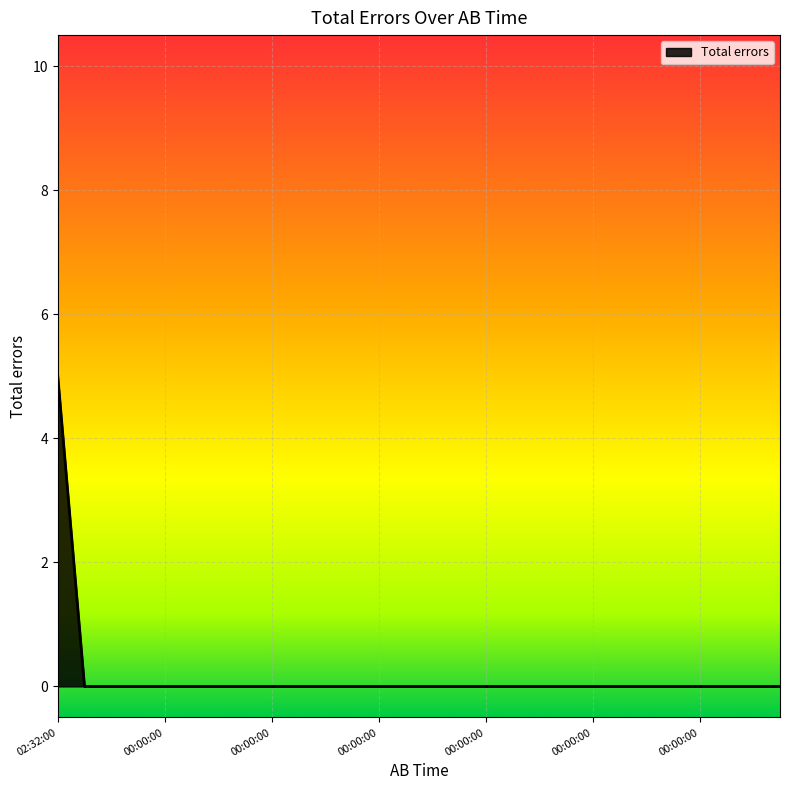

What is the difference between the maximum and minimum values?

5